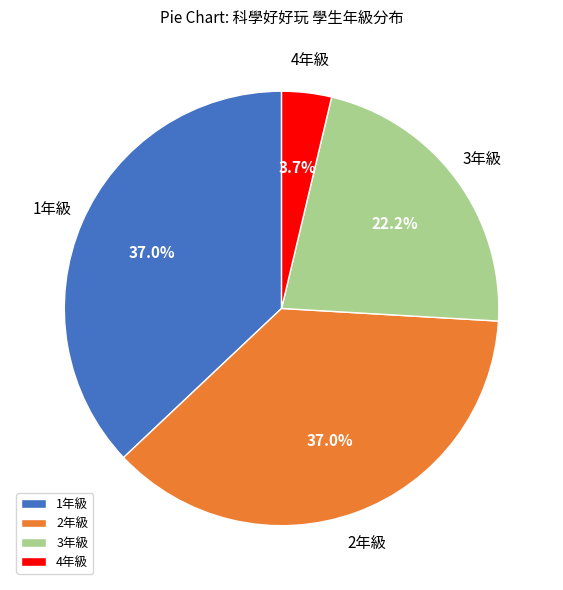

Combined, what portion of the pie is 4年級 and 2年級?

40.7%